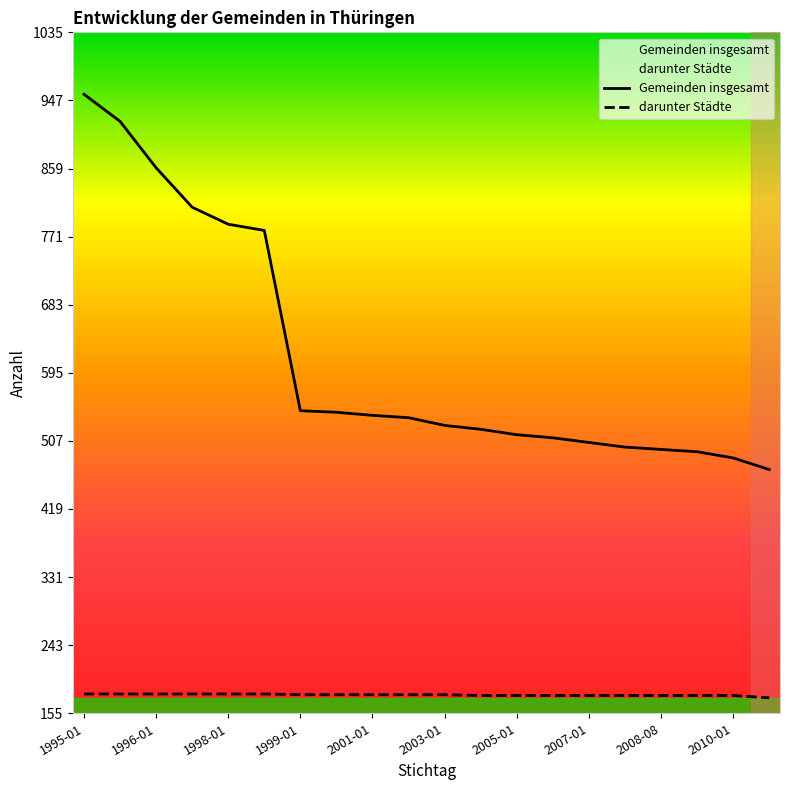

How many lines are shown in the chart?

2